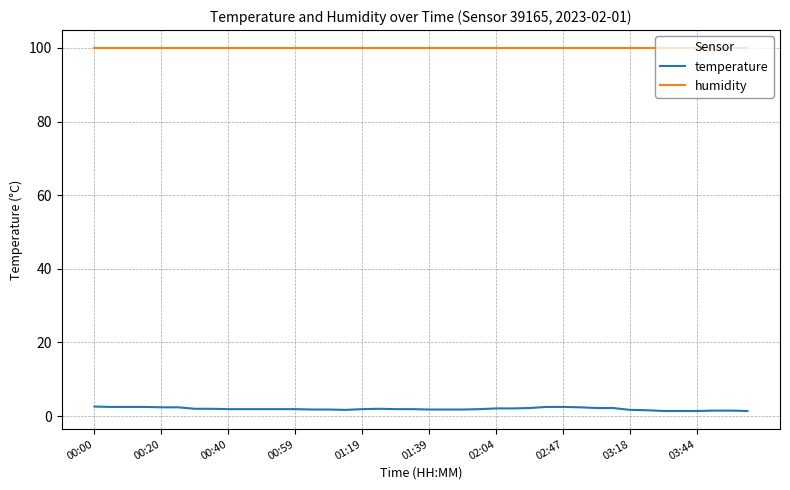

How many lines are shown in the chart?

2